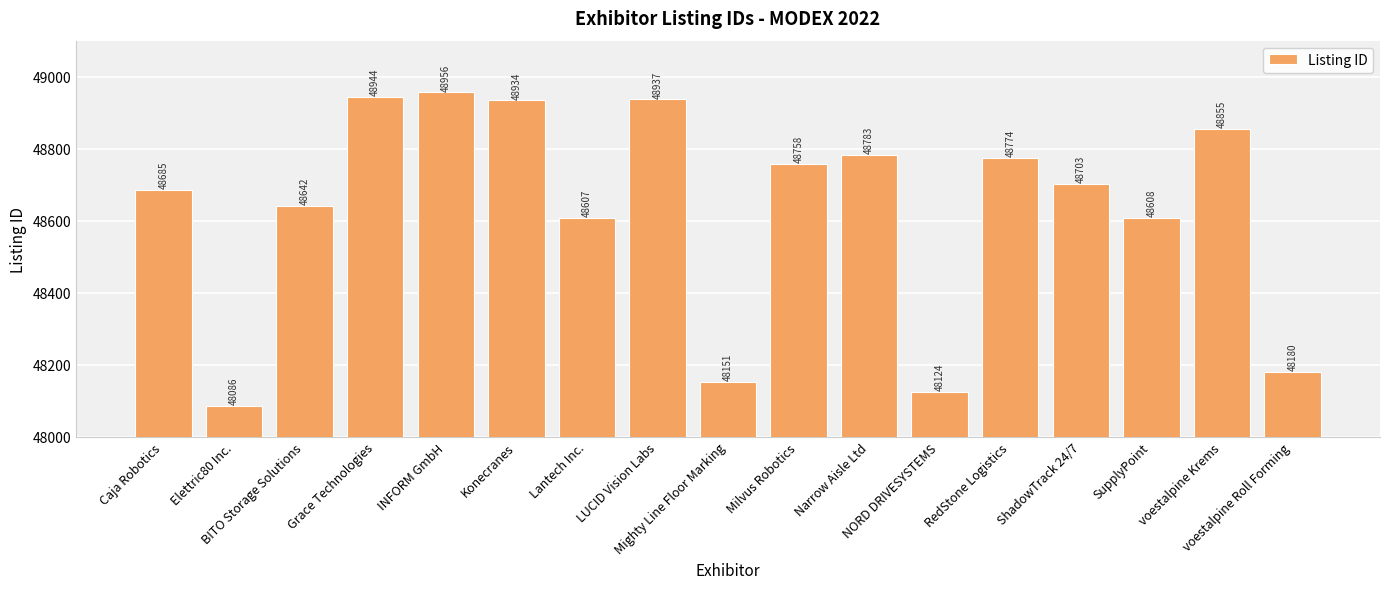

How many values are below 48703?

8